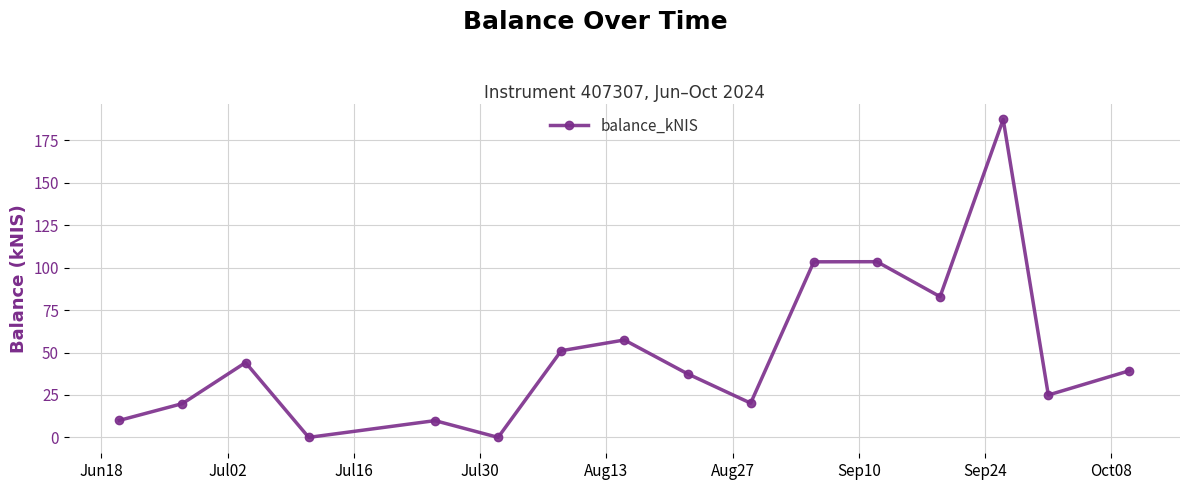

What is the value of the 3rd point from the left?

44.1